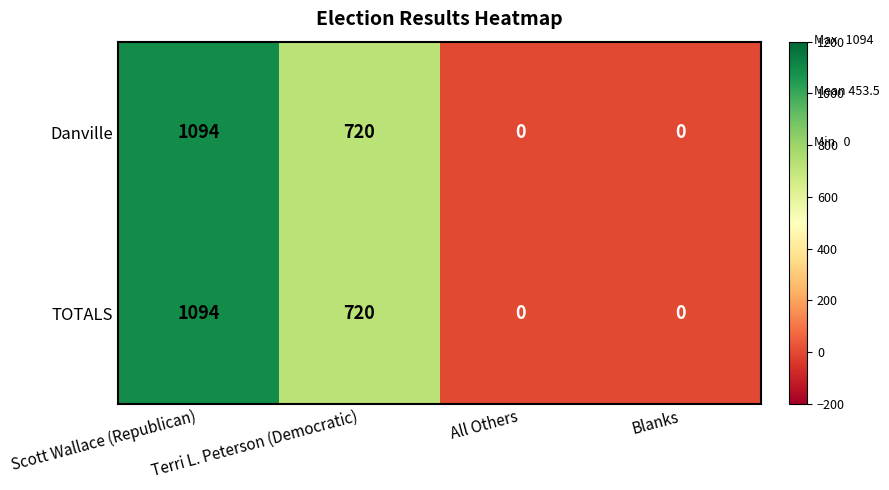

What is the maximum value for Danville?

1094